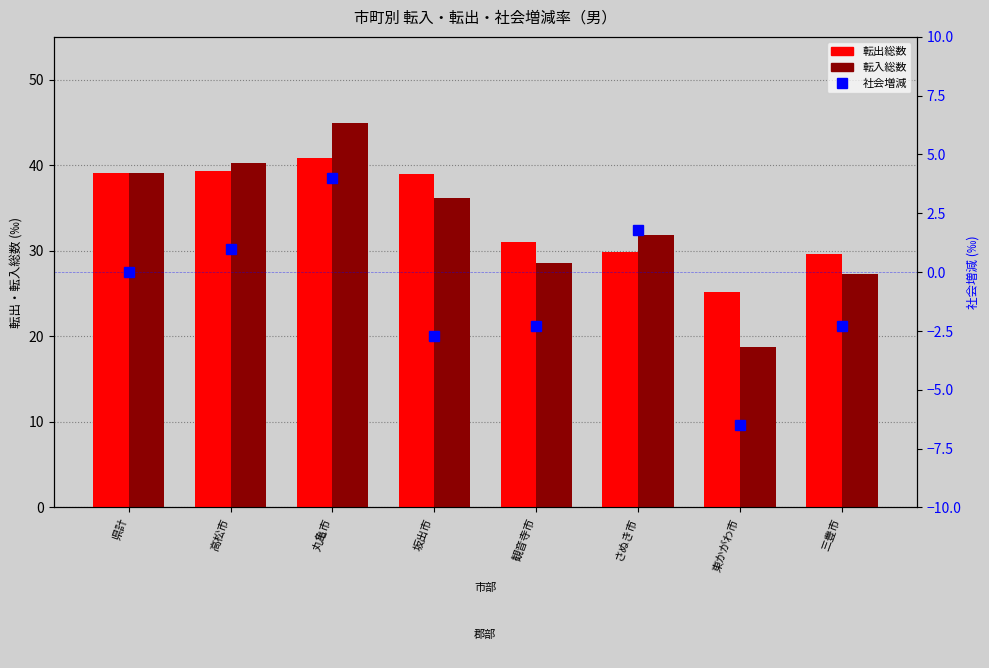

At which label is 転出総数 closest to 33?

観音寺市